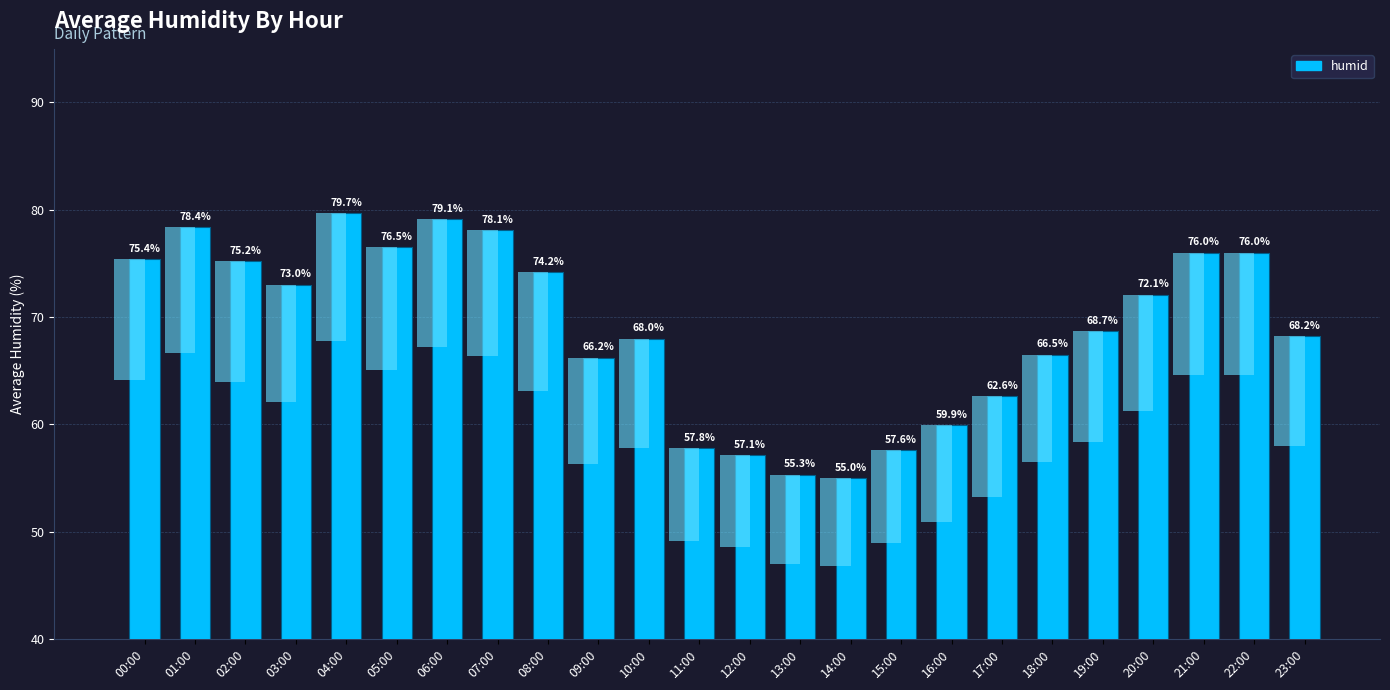

Count the number of data series in this chart.

1